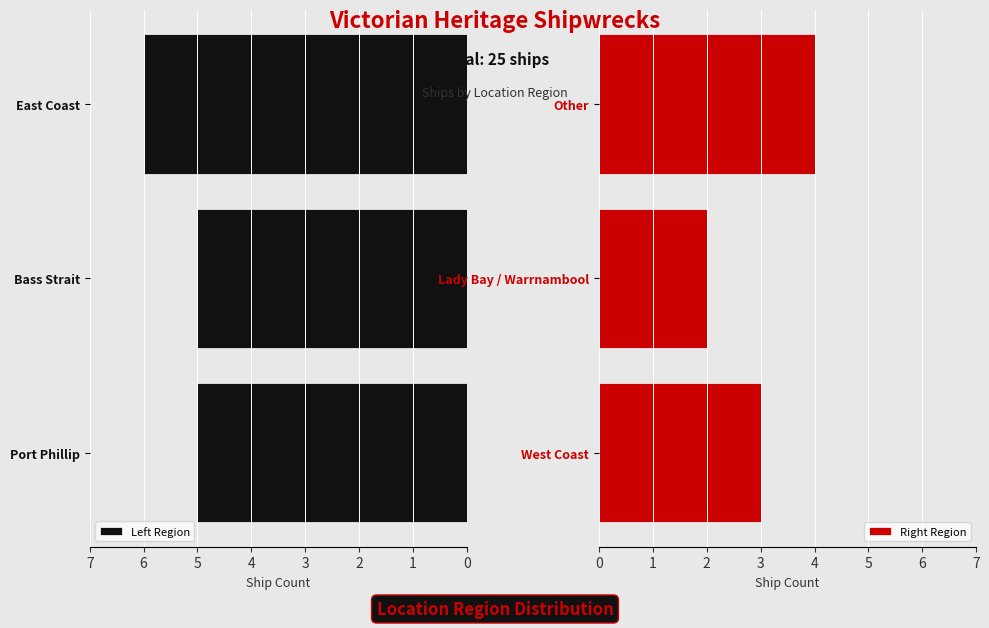

How many data points does each series have?

3